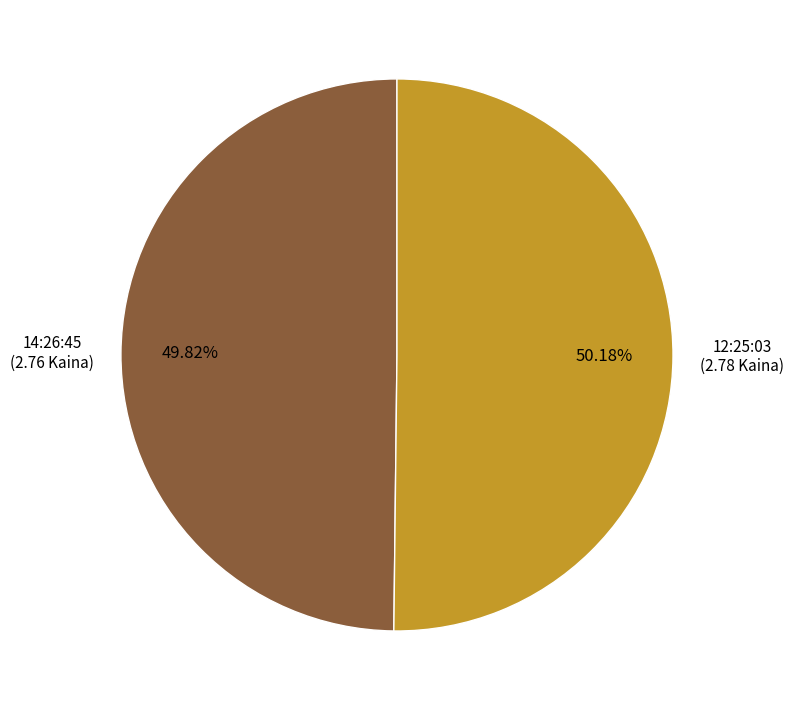

Is there any slice that represents more than half of the pie?

Yes